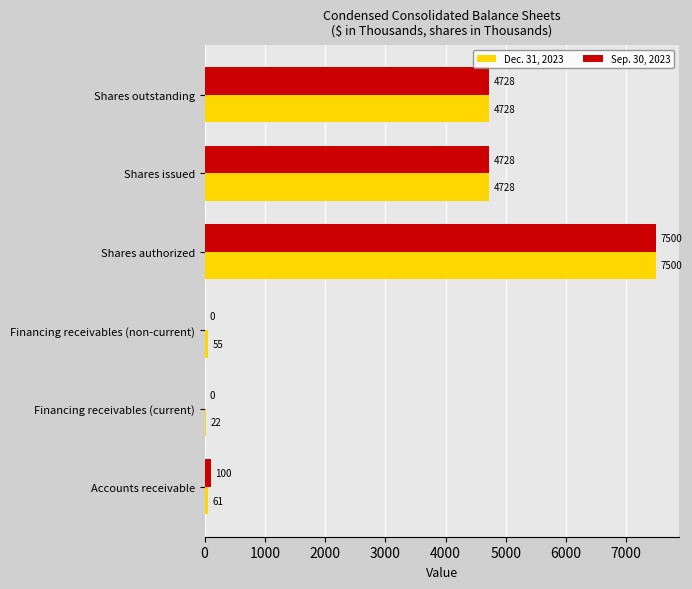

Read the Dec. 31, 2023 value at Financing receivables (current).

22